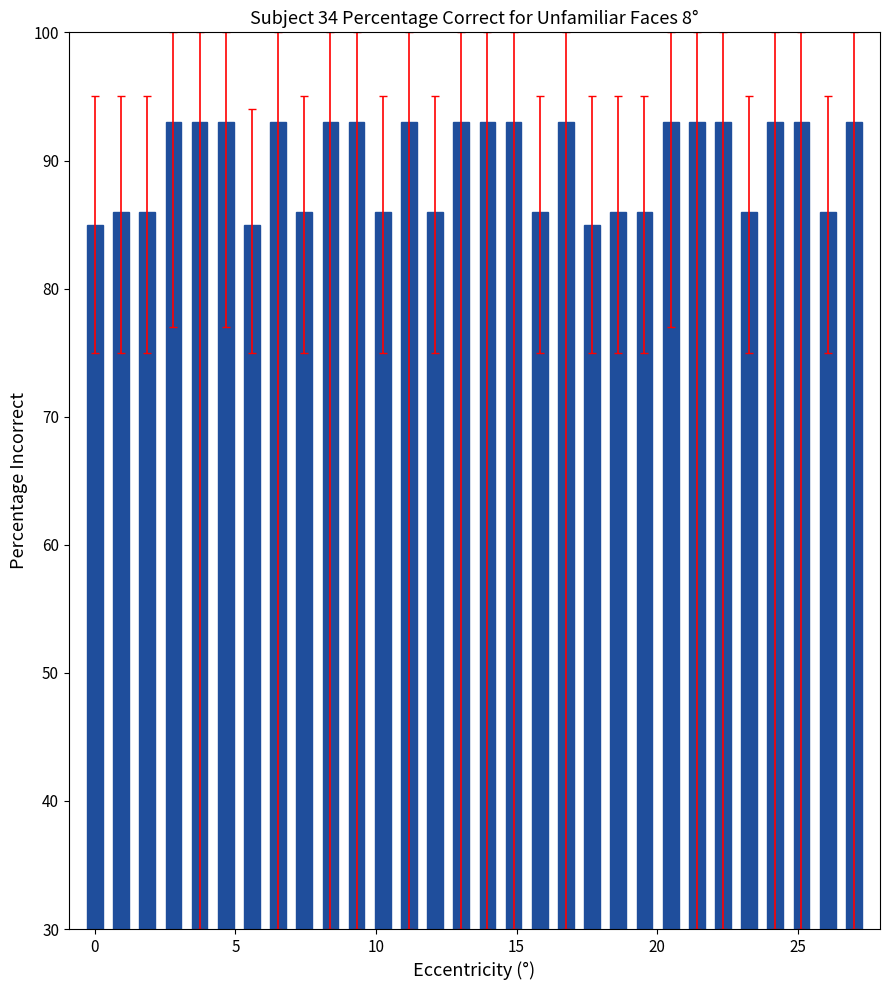

What is the value of the 10th bar from the left?

93